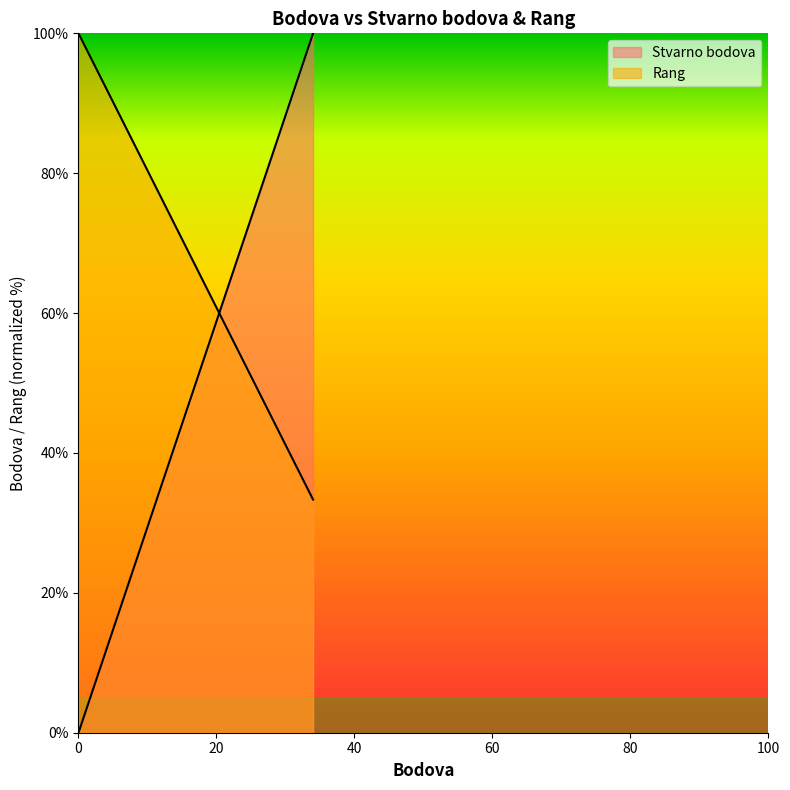

Which series has the largest total across all categories?

Rang